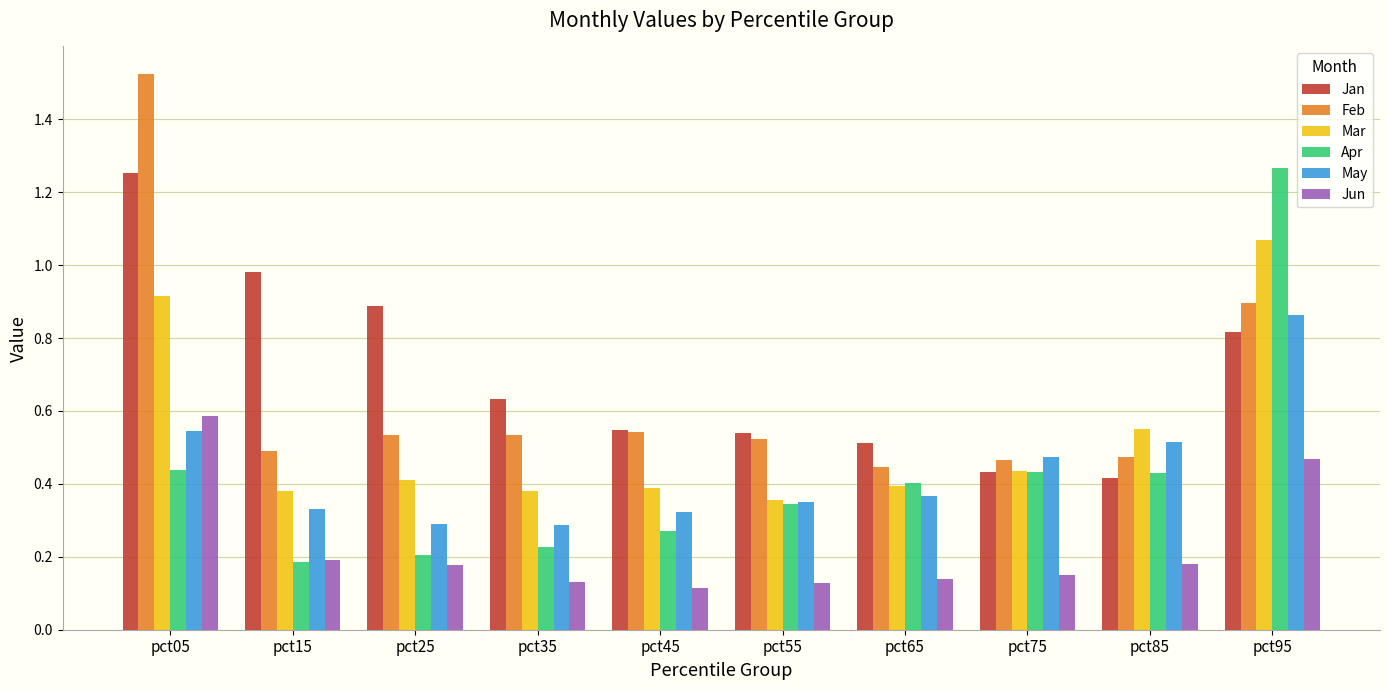

Which category has the highest value in the Feb series?

pct05